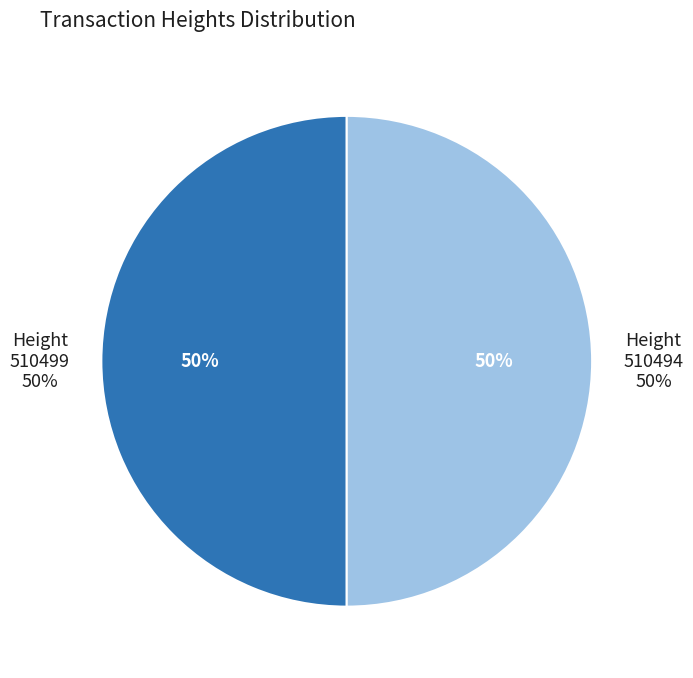

Between 510499 and 510494, which is larger?

510499